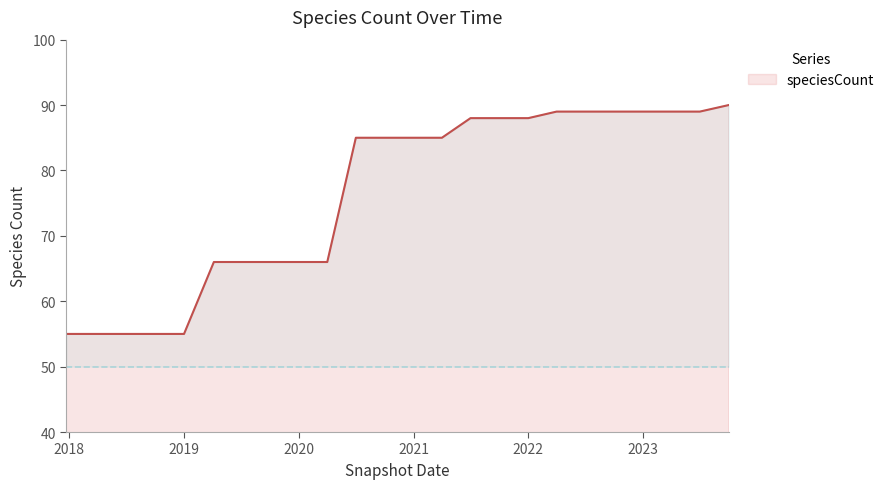

What is the greatest value displayed?

90